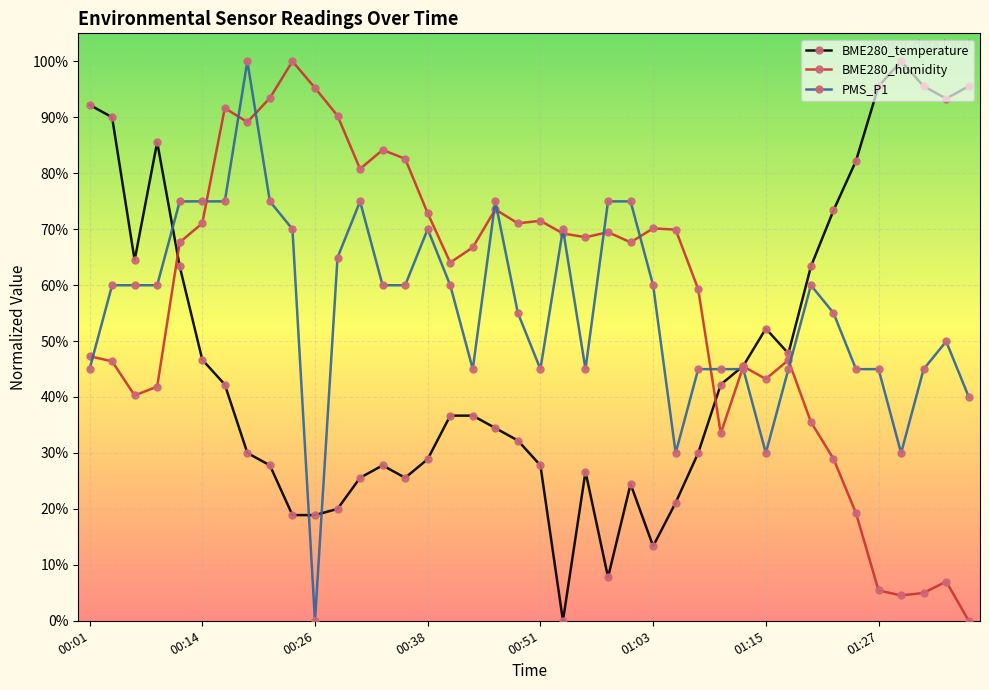

True or false: PMS_P1 has more than 2 points higher than both neighbors.

True